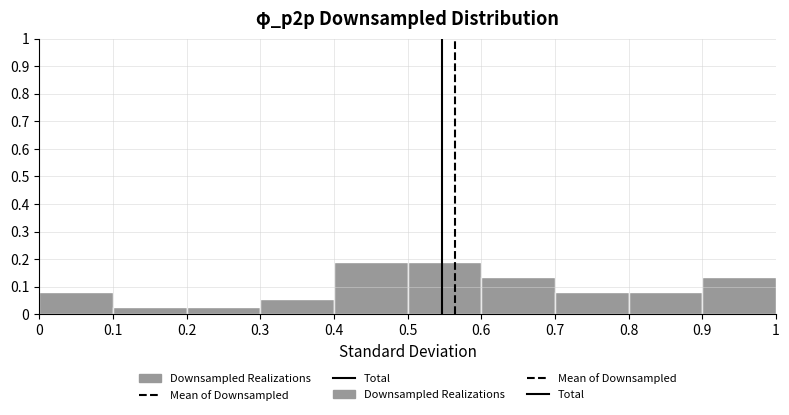

Reading left to right, transcribe this chart: for each bar, give the range it covers on the x-axis and its height. The values are not printed on the chart, so give them approximately, as read against the axis.

0 to 0.1: 0.08
0.1 to 0.2: 0.03
0.2 to 0.3: 0.03
0.3 to 0.4: 0.05
0.4 to 0.5: 0.19
0.5 to 0.6: 0.19
0.6 to 0.7: 0.14
0.7 to 0.8: 0.08
0.8 to 0.9: 0.08
0.9 to 1: 0.14